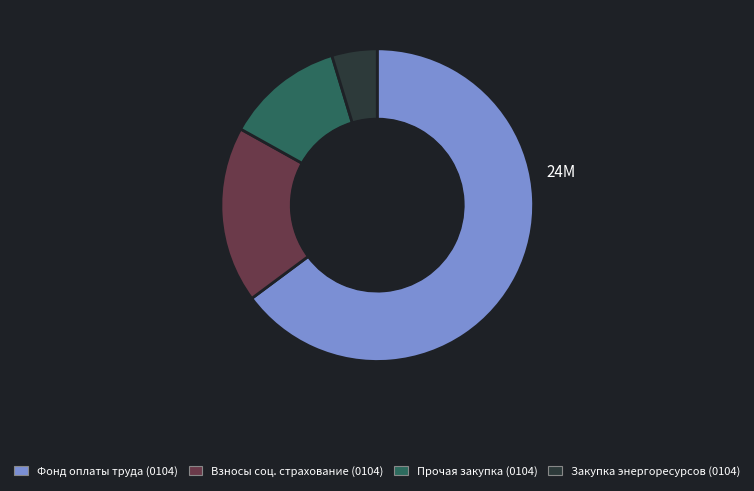

Is there a majority slice in this chart?

Yes